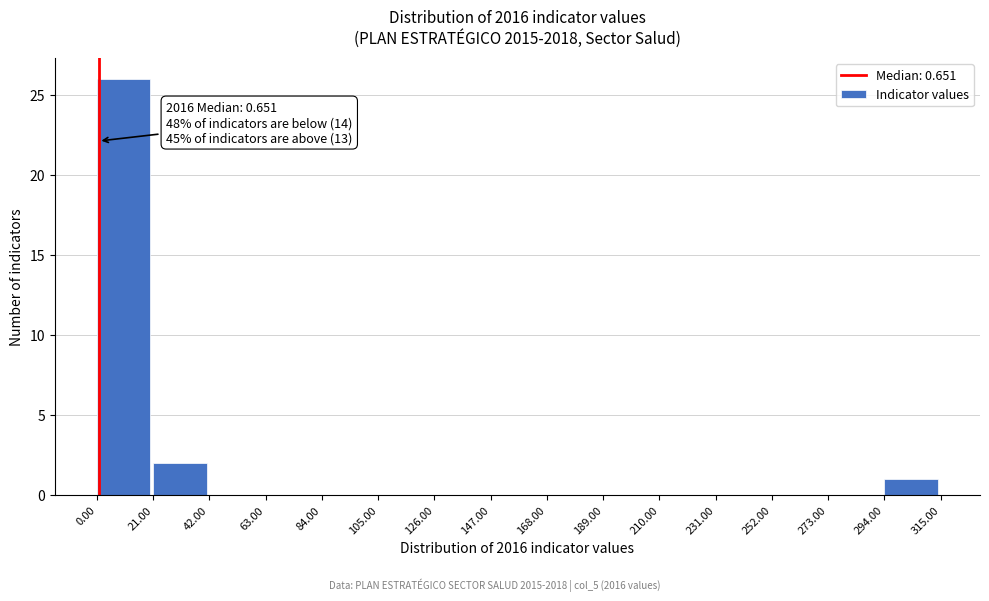

Over which range of the x-axis is the bar tallest?

0.00 to 21.00